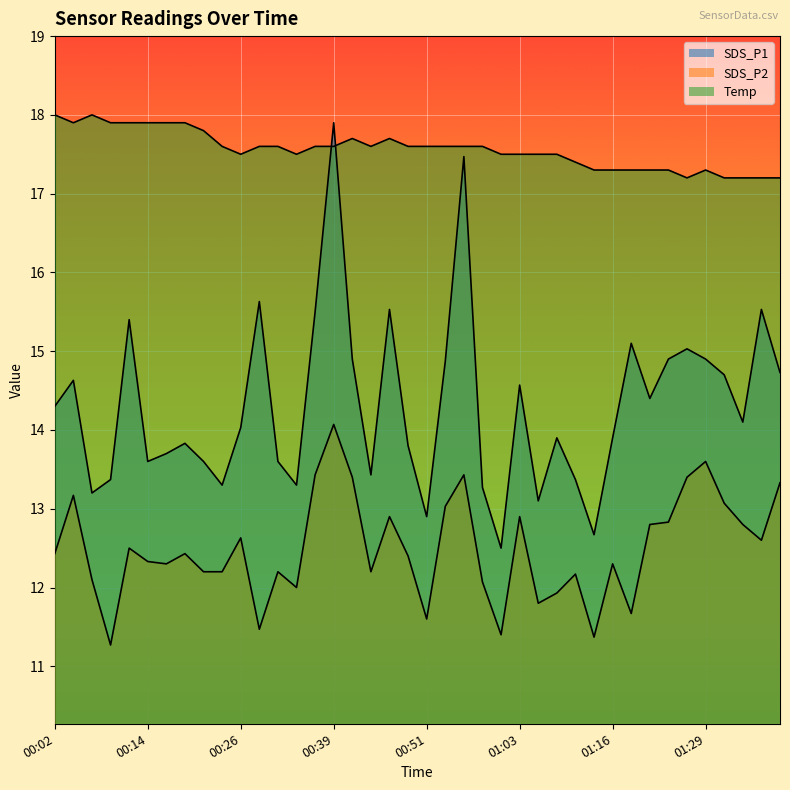

At which category is the sum across all series the highest?

00:39